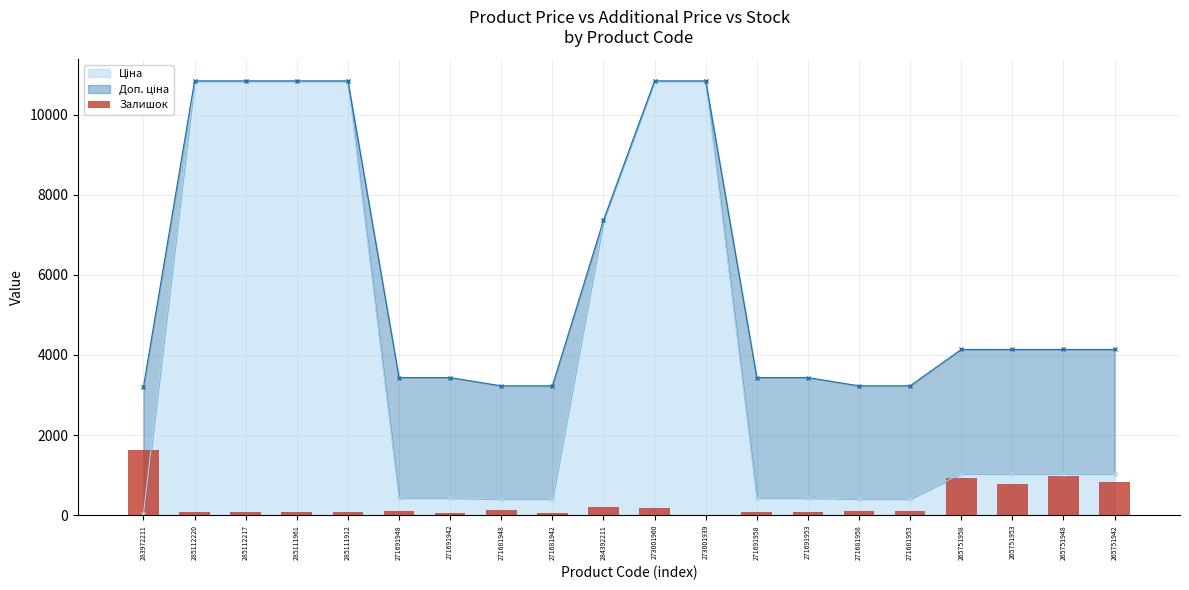

Where does the data first go above 99?

283972211